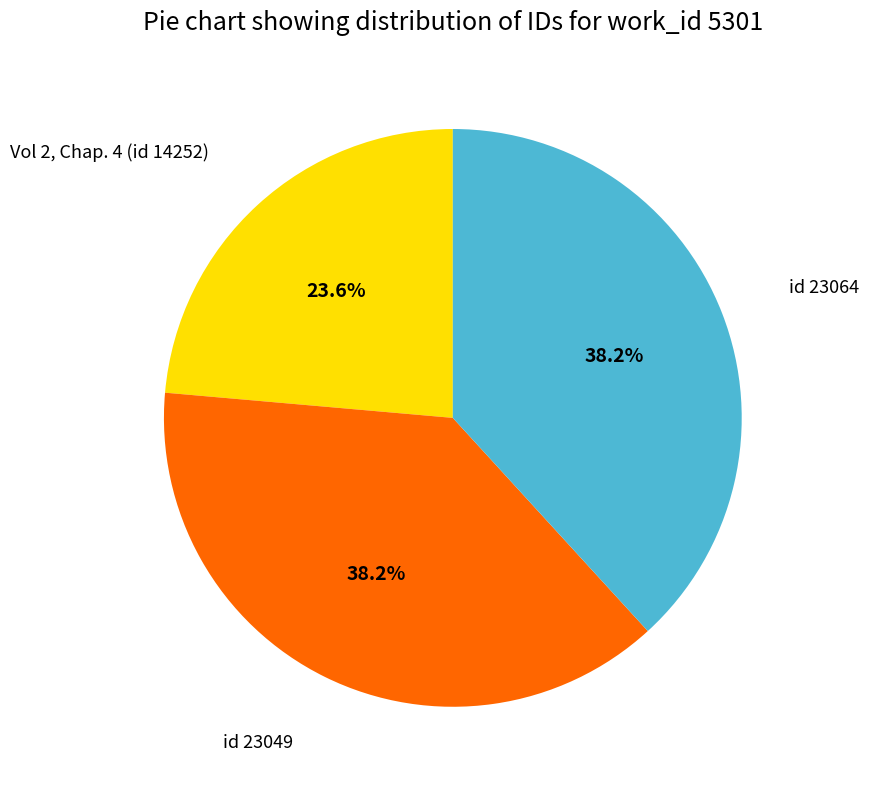

Does any single category account for the majority?

No